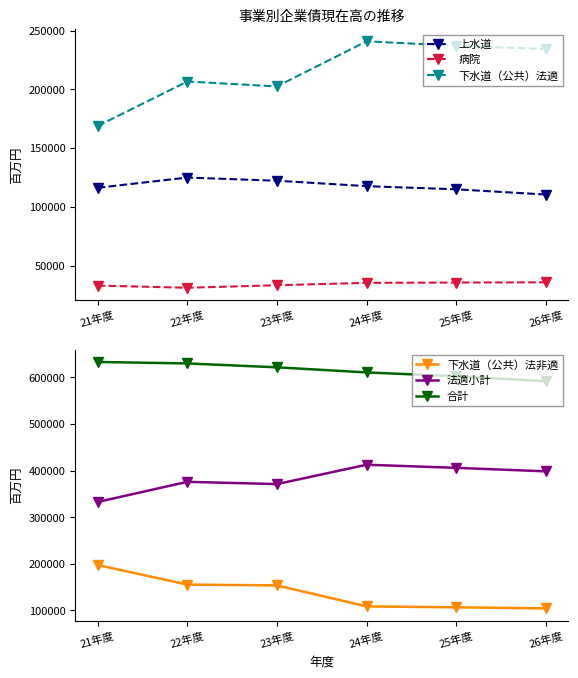

The 合計 series shows 402496 at 25年度. True or false?

False